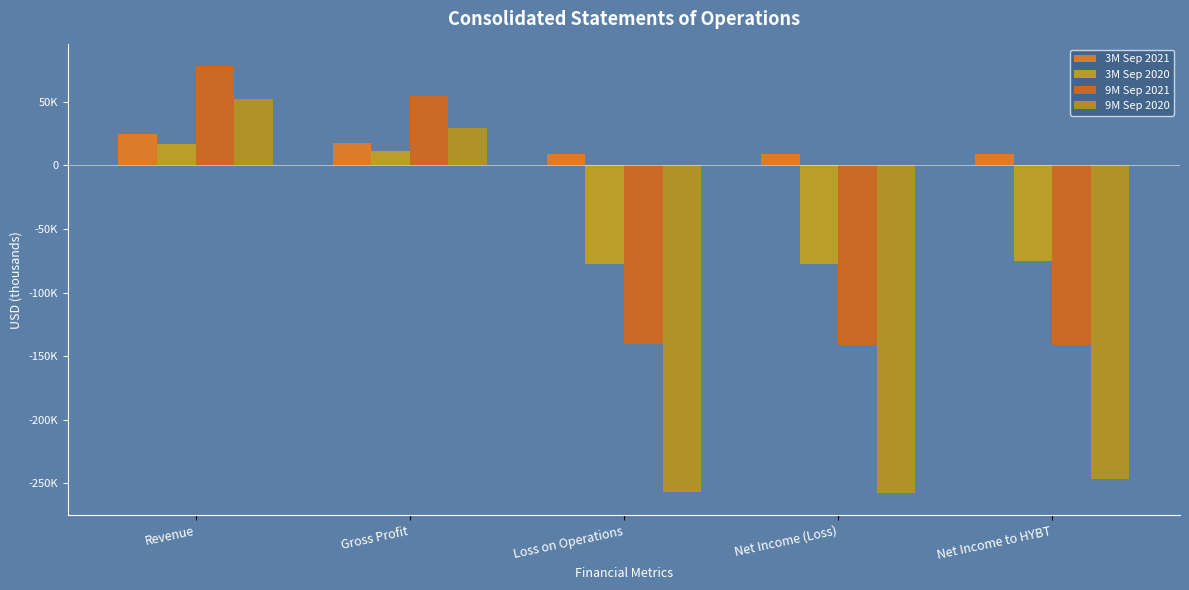

What is the difference between the maximum and minimum values in the 3M Sep 2021 series?

16125